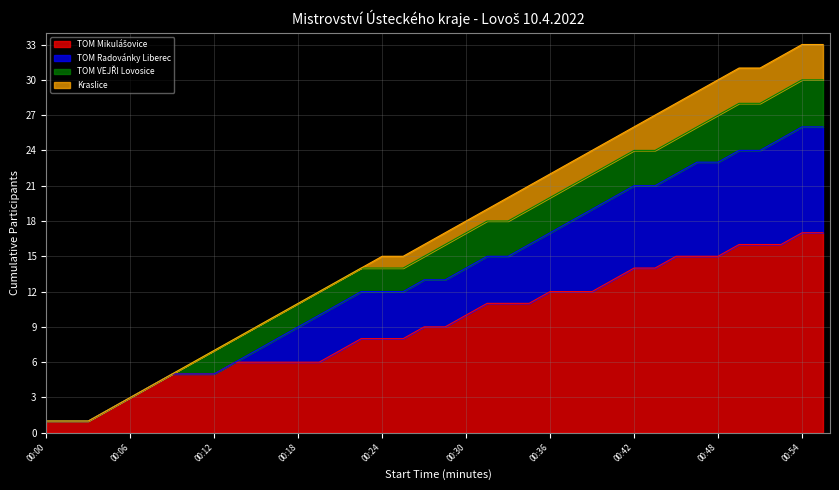

What is the value of the Participants per Club point at the 4th from the left?

3